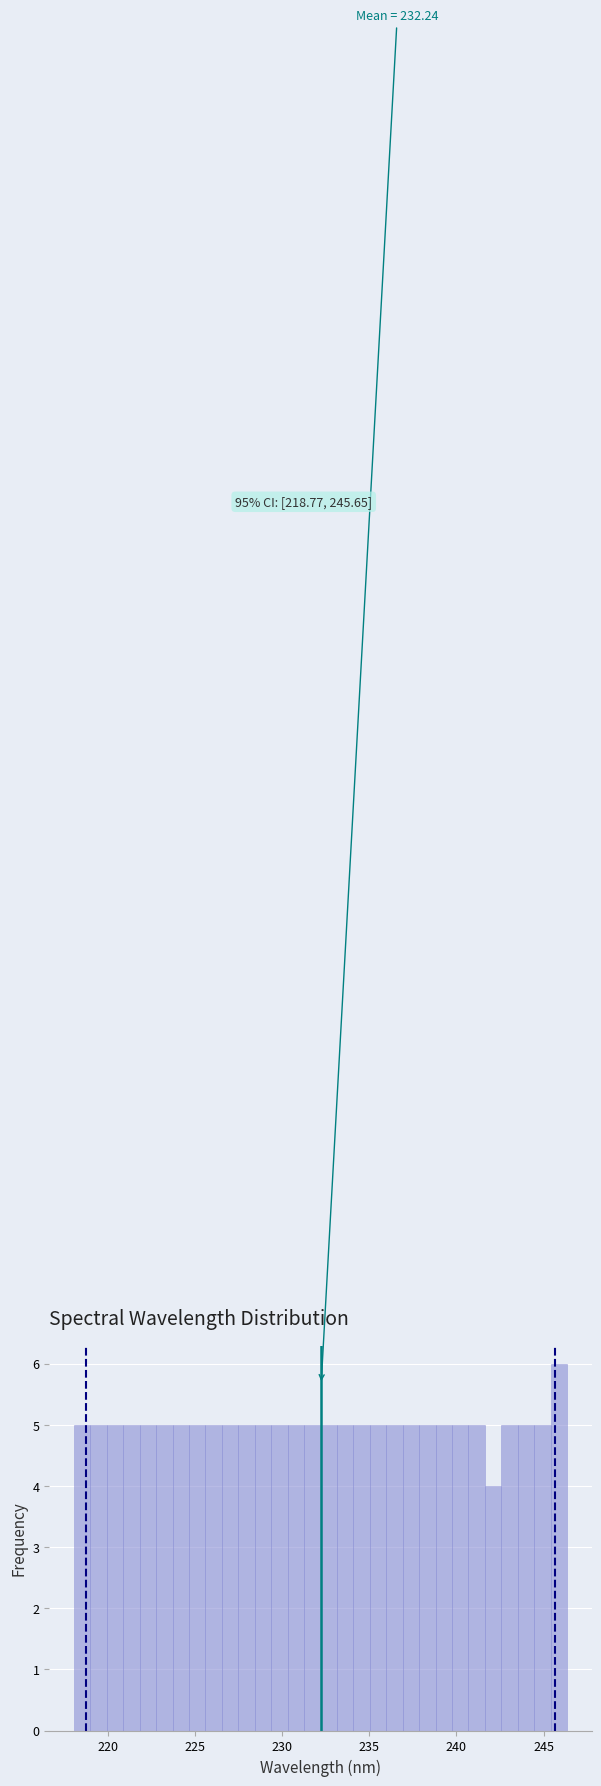

Read against the x-axis, roughly where is the centre of the tallest bar?

246.0